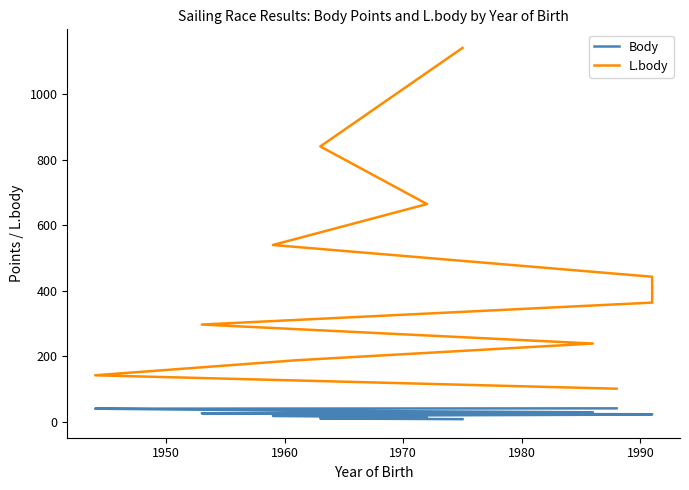

True or false: L.body and Body cross at least once.

False